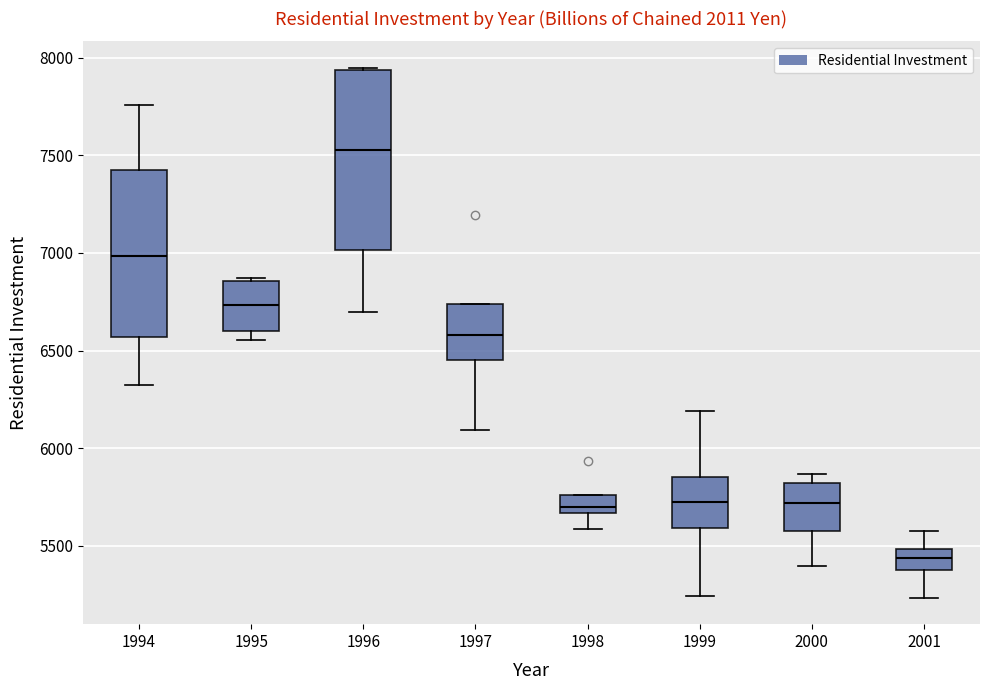

Which box is the tallest, from its lower edge to its upper edge?

1996